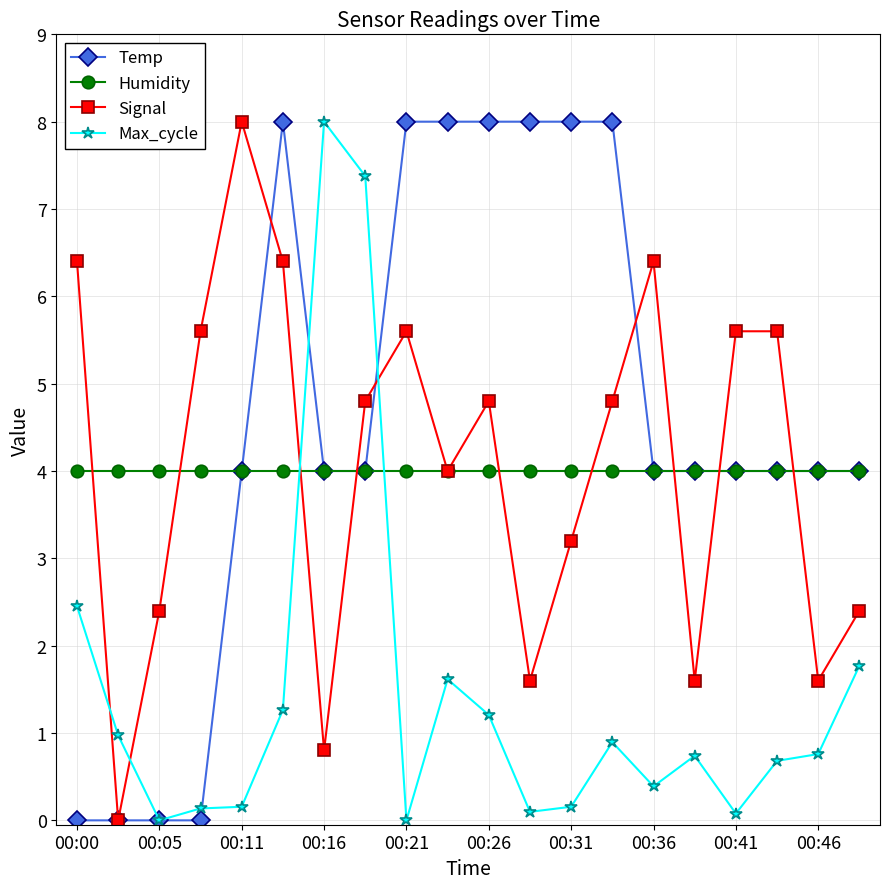

Does the chart have visible grid lines?

Yes